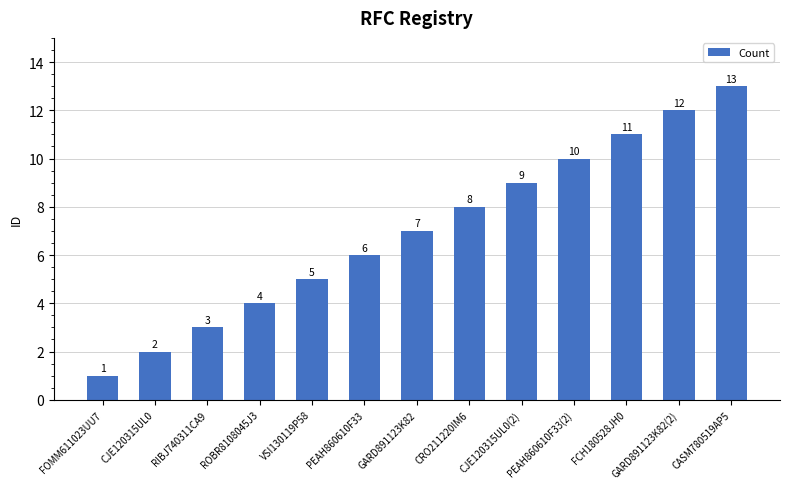

What is the approximate value at GARD891123K82?

7